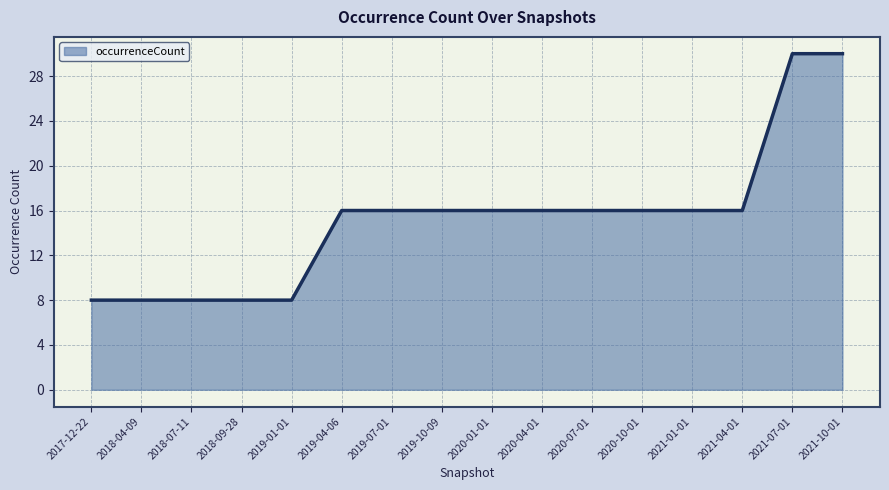

Read the value at 2021-01-01, to the nearest 10.

20